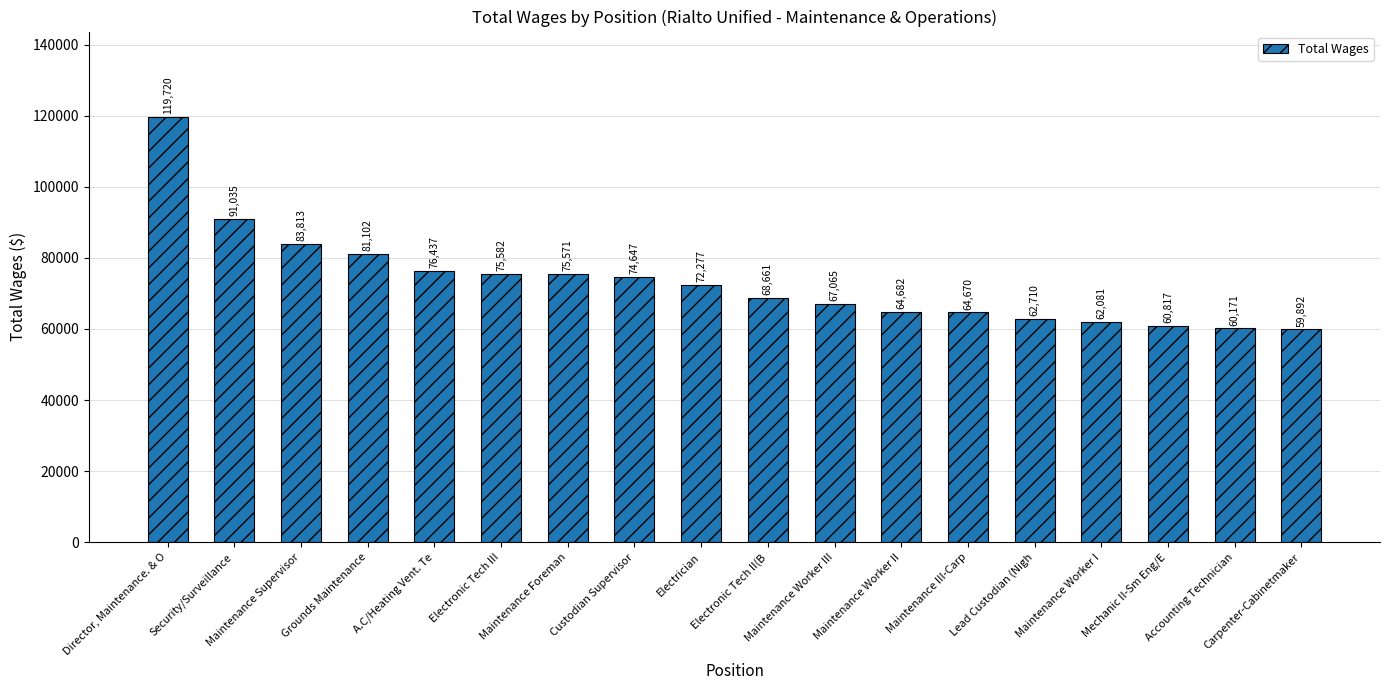

Read the value at Maintenance Foreman, to the nearest 50.

75550